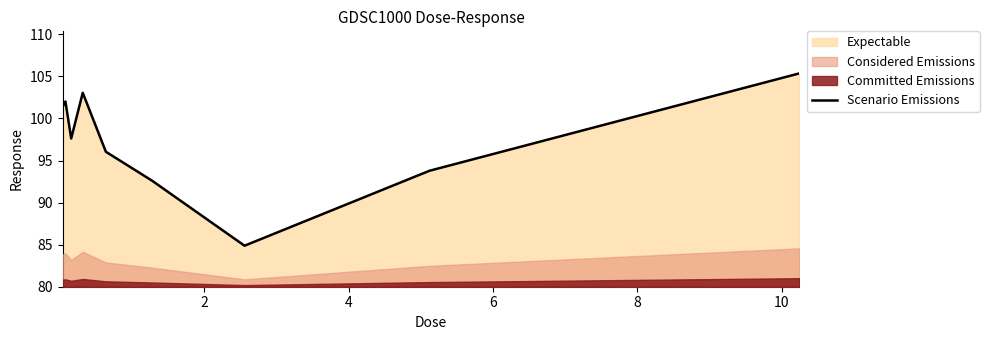

What is the sum of all values?

876.7